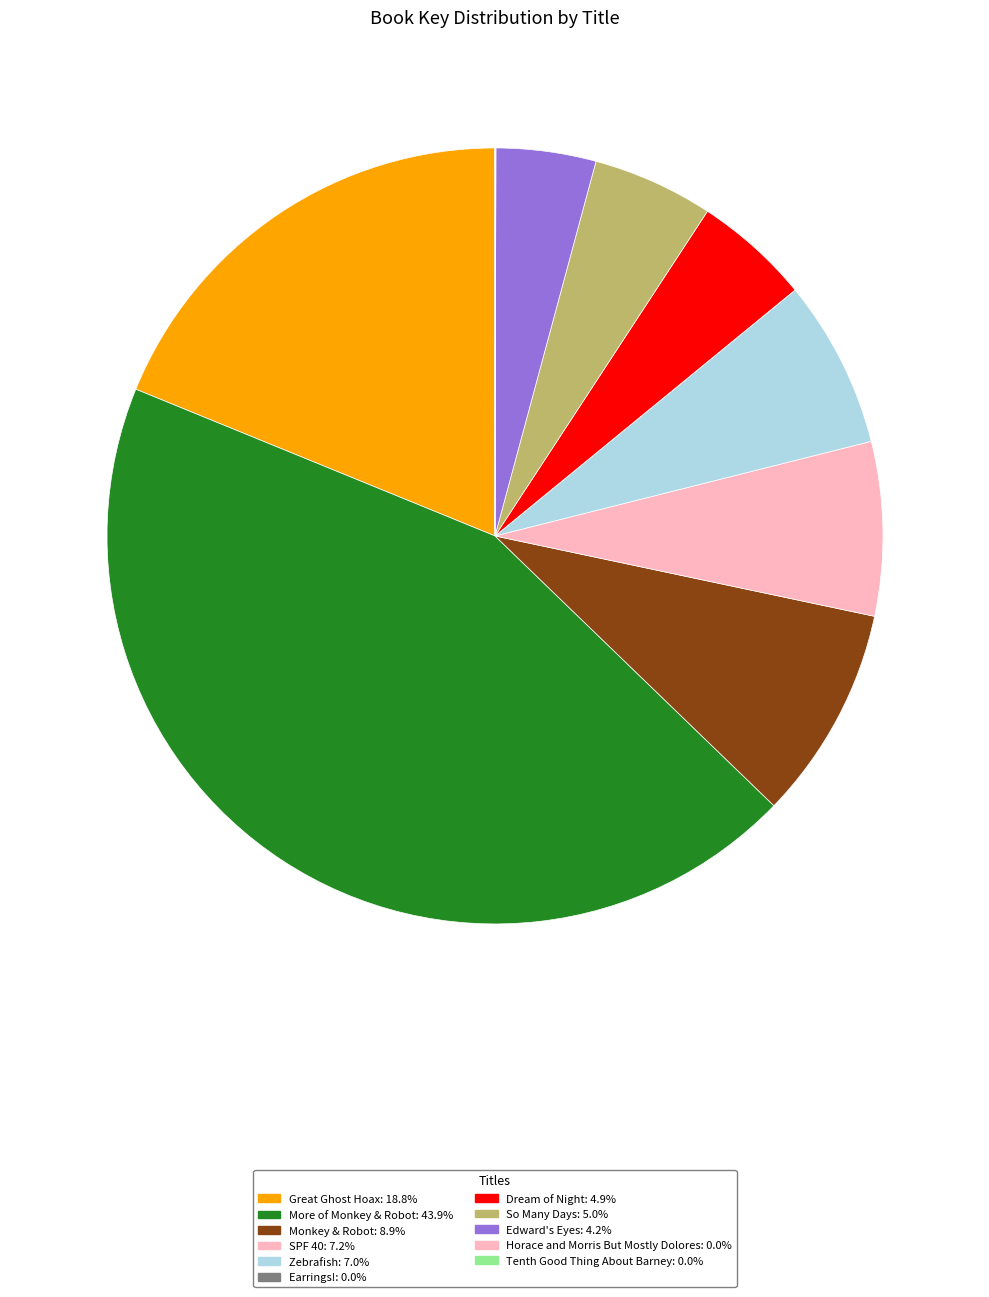

Which slice is the largest?

More of Monkey & Robot